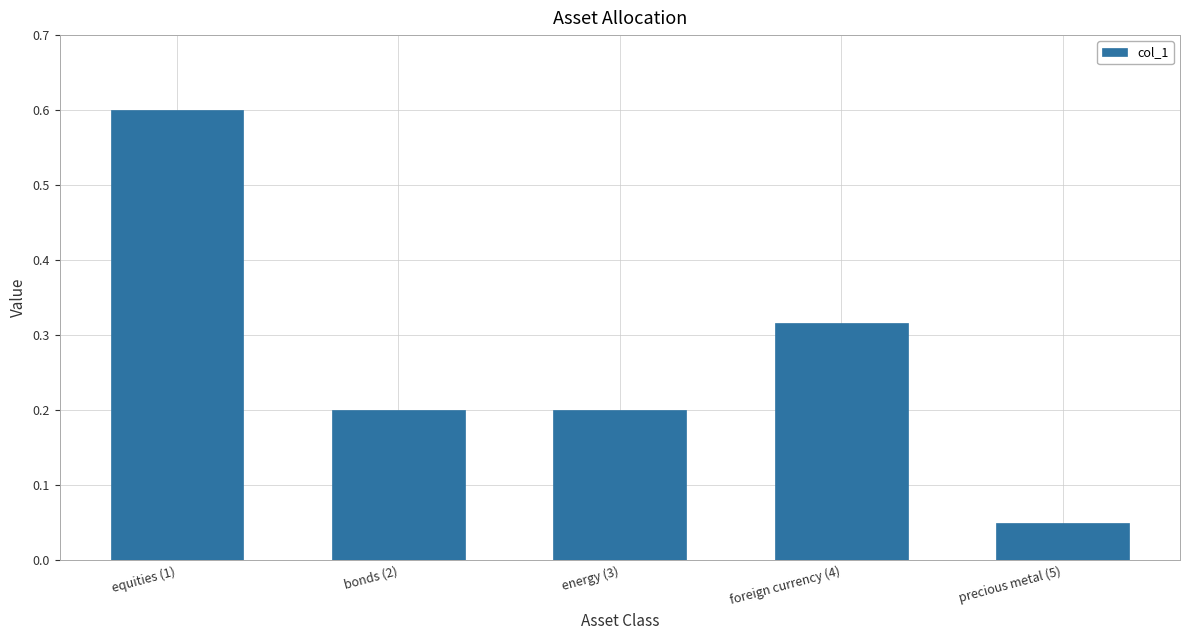

What is the change in value from equities (1) to bonds (2)?

-0.4